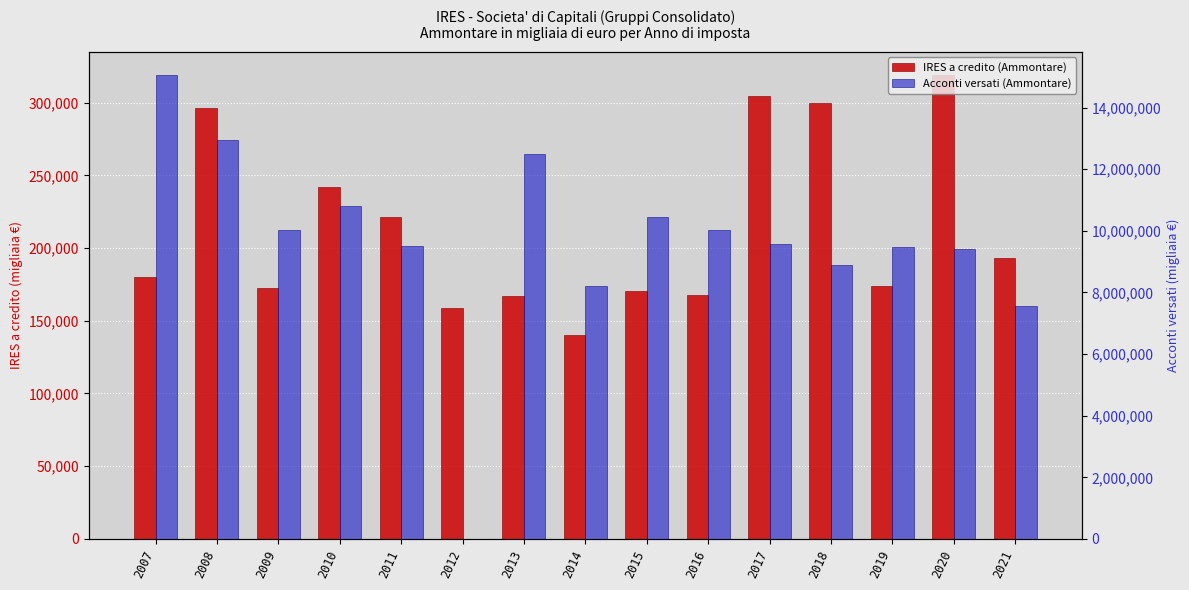

What is the value of the IRES a credito (Ammontare) bar at the 5th from the left?

221400.0